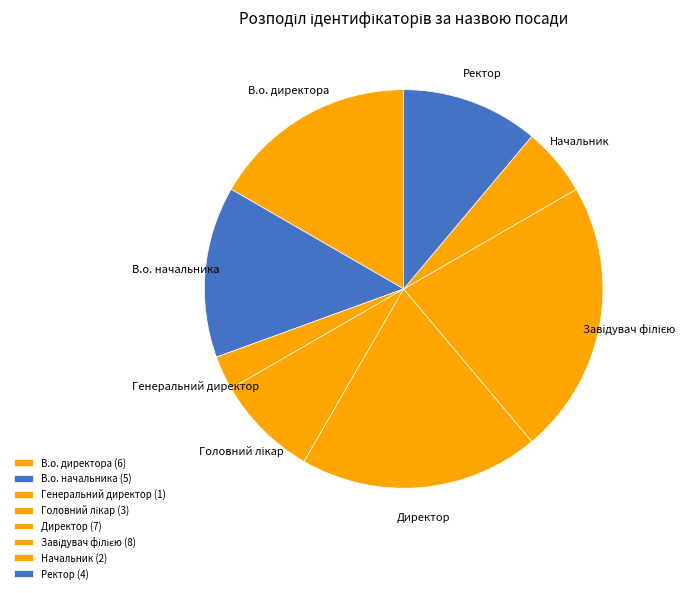

True or false: Генеральний директор accounts for 12% of the total.

False